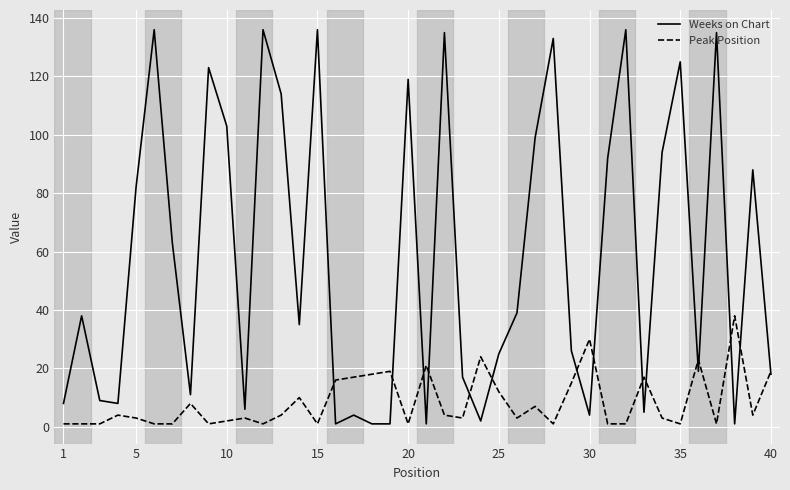

Which series has the largest total across all categories?

Weeks on Chart